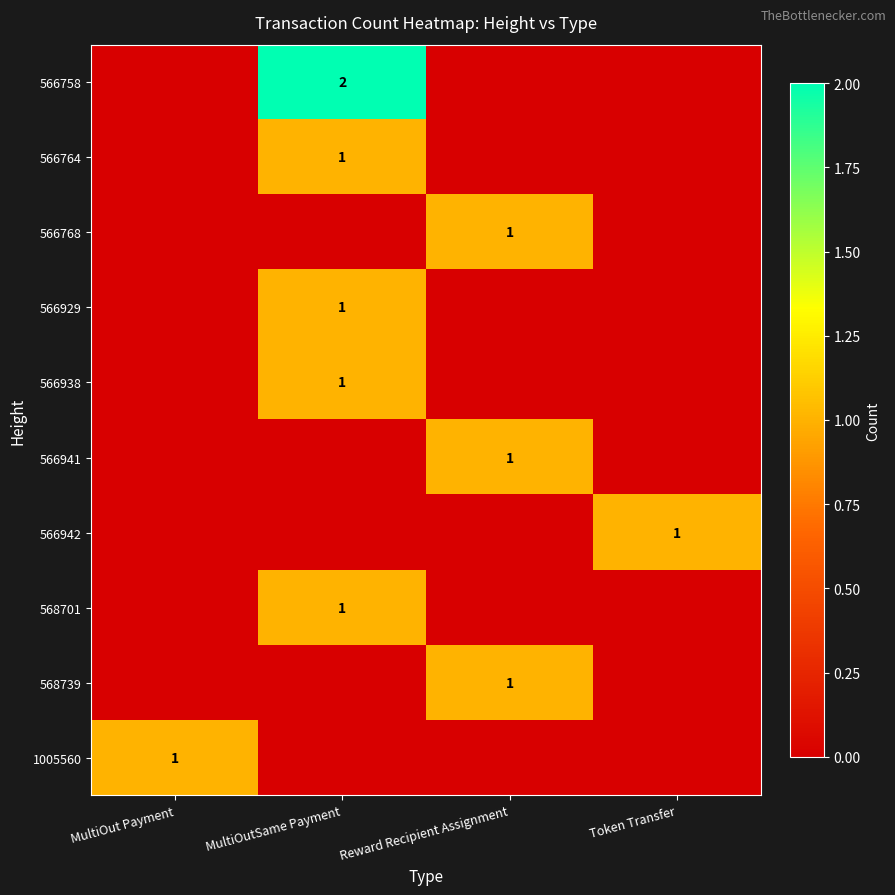

Which series has the largest total across all categories?

566758